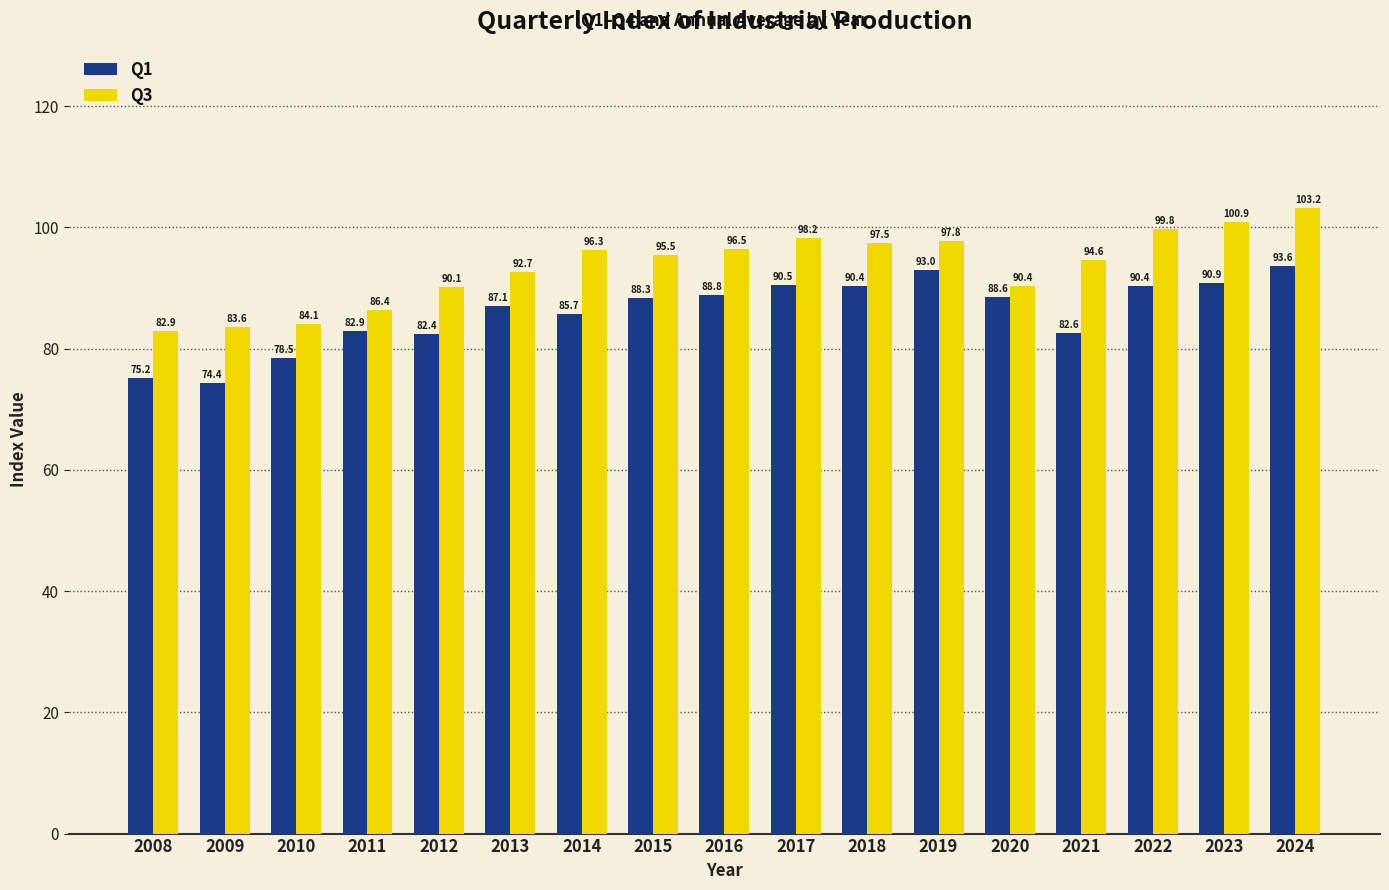

Rank the categories by Q3 value from highest to lowest.

2024, 2023, 2022, 2017, 2019, 2018, 2016, 2014, 2015, 2021, 2013, 2020, 2012, 2011, 2010, 2009, 2008